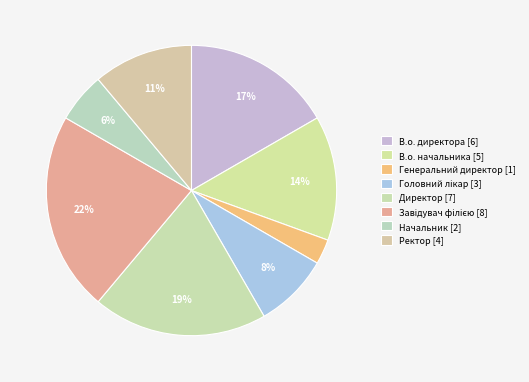

The Ректор slice represents 11% of the pie. True or false?

True